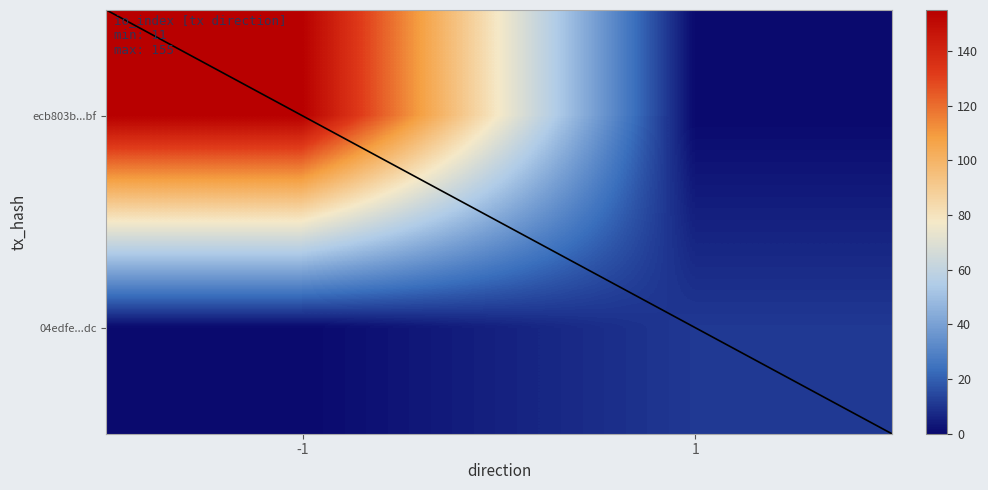

Reading right to left, list all the values displayed in this chart.

ecb803b495a29d55abedbd901a12cbf19c180bf: 155	-1
04edfe73ffd72161169155a3d18692388f331dc: 11	1